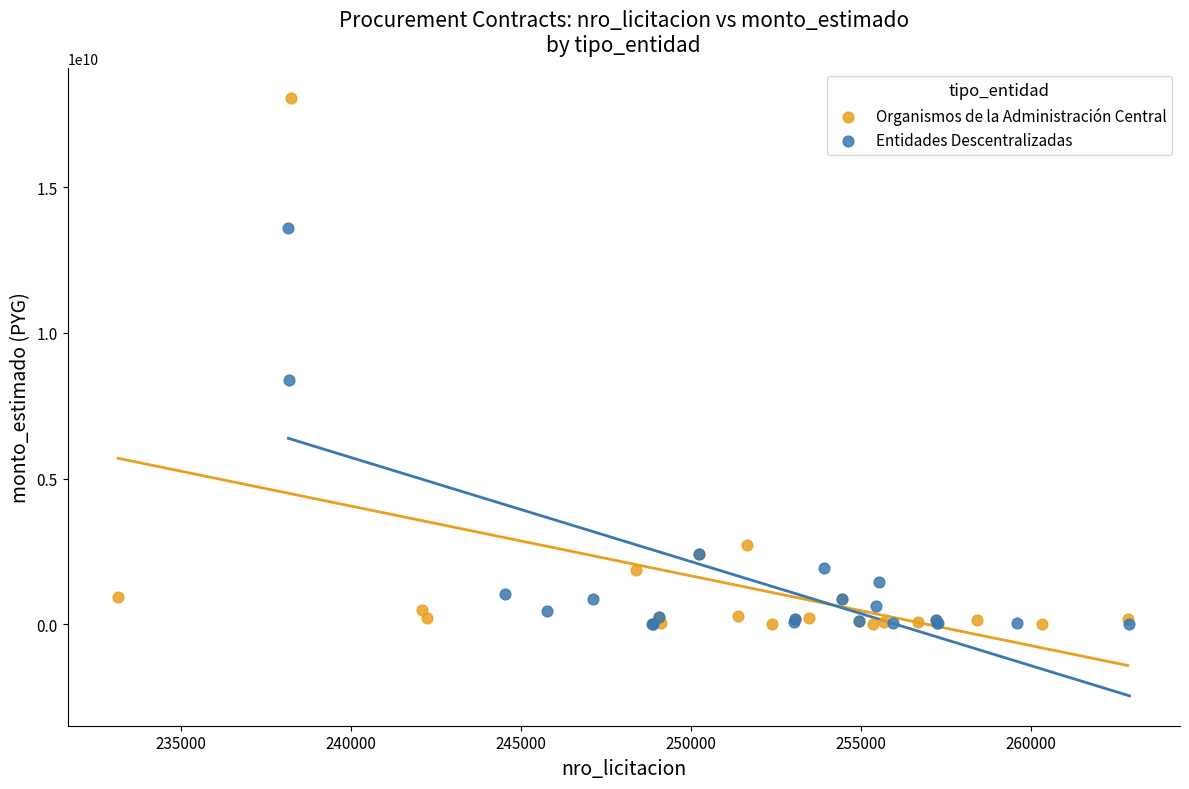

Which series has the widest spread of Y values?

Organismos de la Administración Central